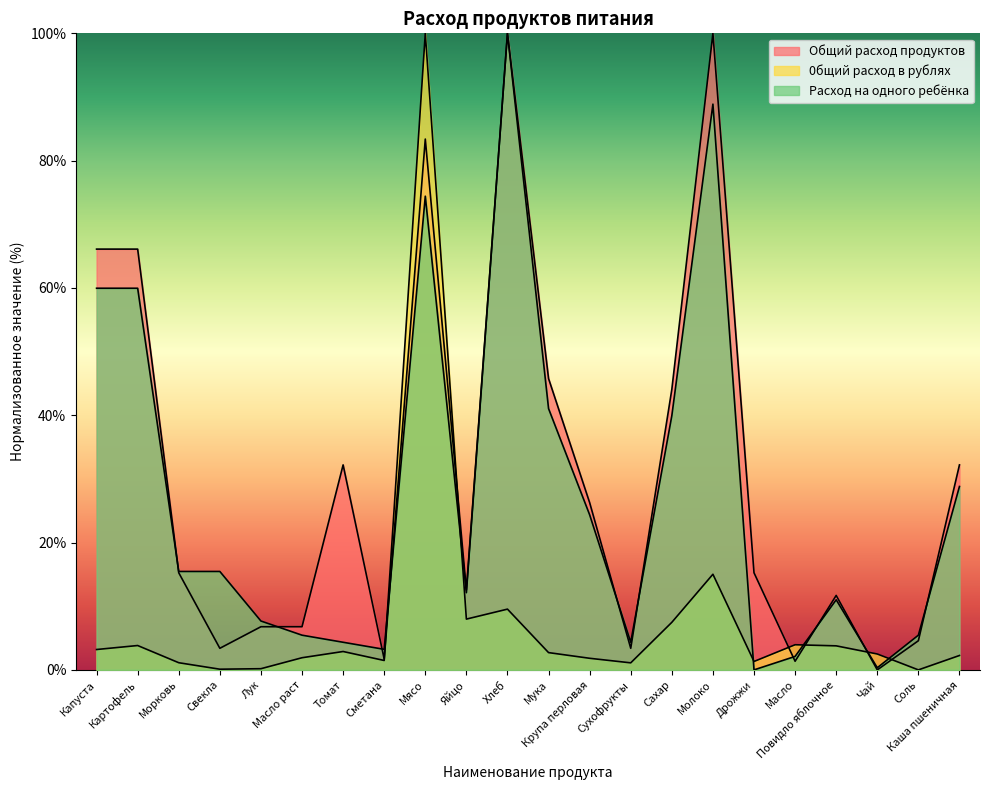

What is the label of the 20th point from the left?

Чай